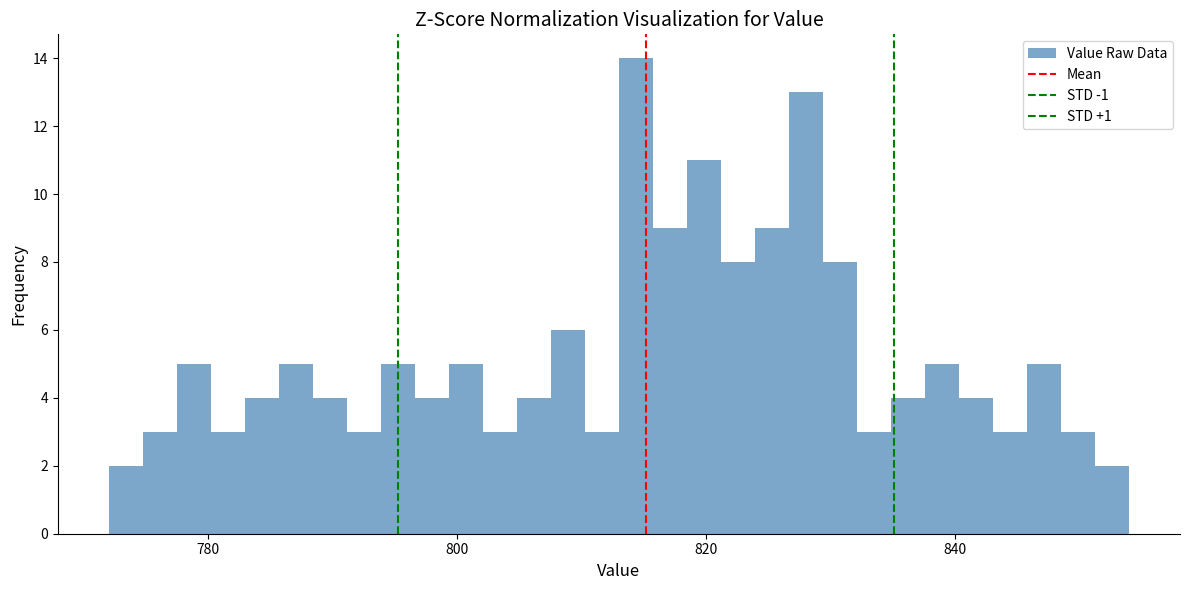

Around what value on the x-axis is the tallest bar? Give the approximate position of its centre, as read against the axis.

814